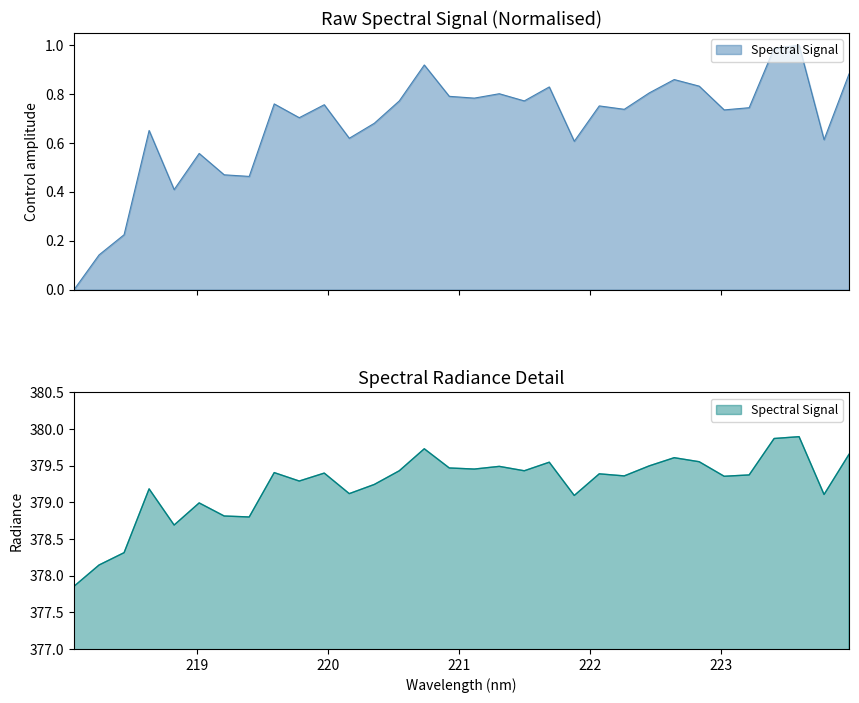

At which category does the chart reach its minimum across all series?

218.0596